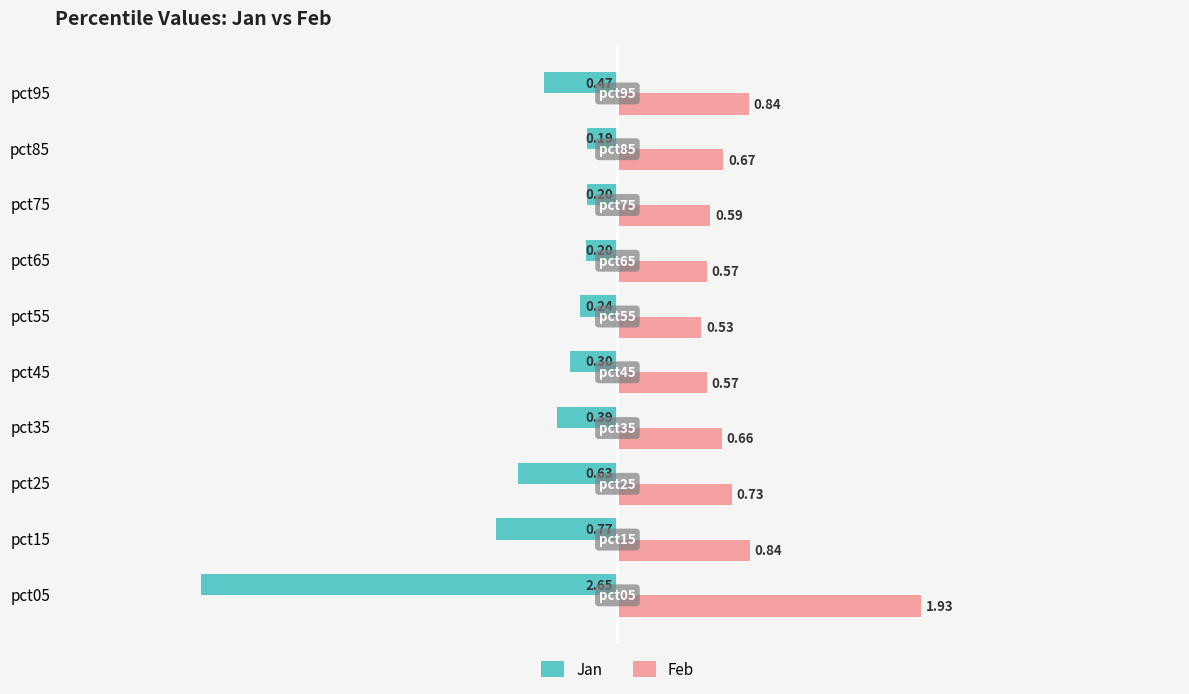

At how many categories does at least one series exceed 1?

1